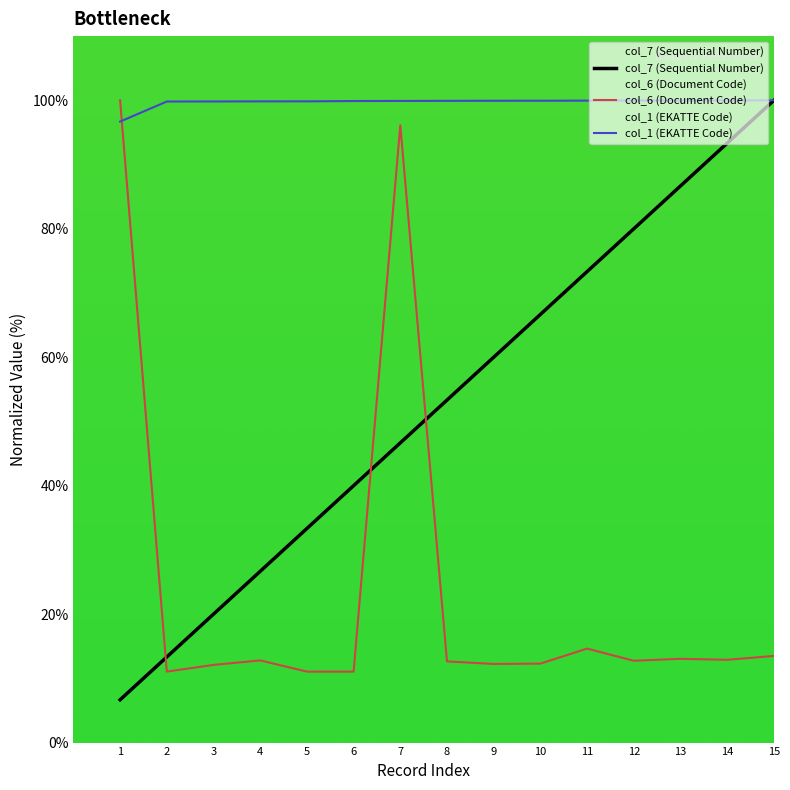

Is the value of col_1 (EKATTE Code) at 2 greater than the value of col_7 (Sequential Number) at 7?

Yes